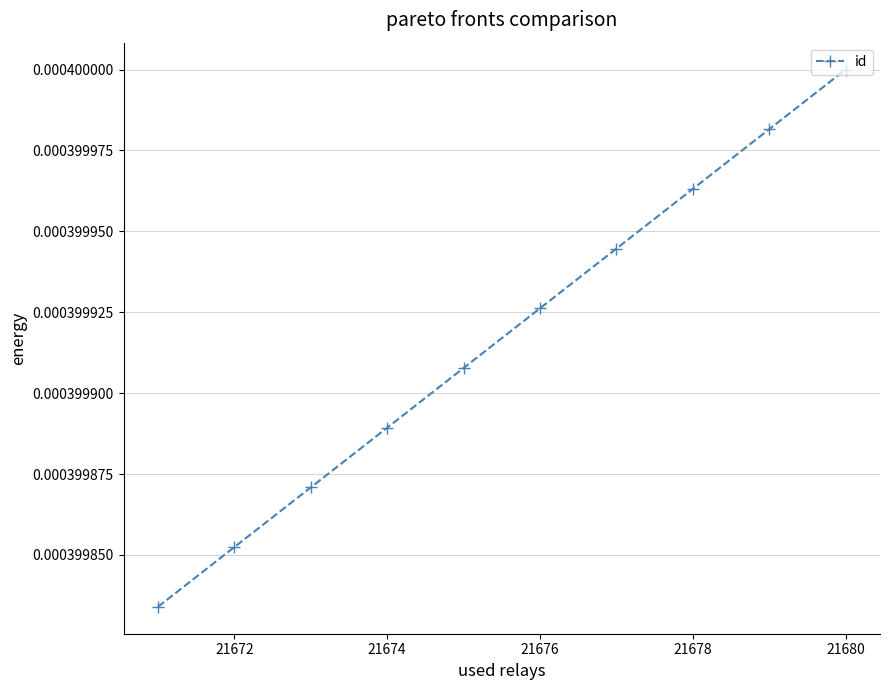

How many values are between 0 and 1?

10